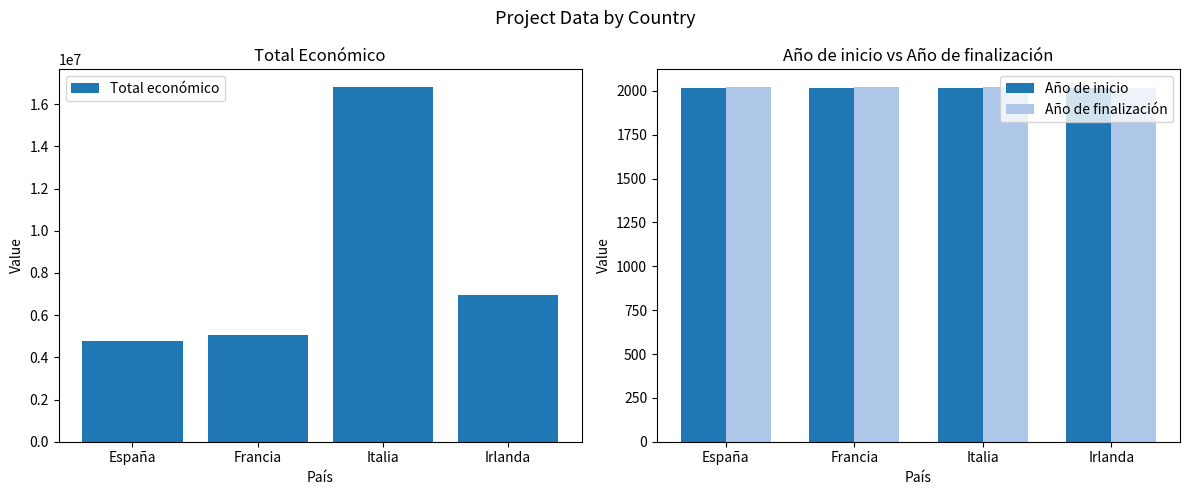

What position from the left is Francia?

2